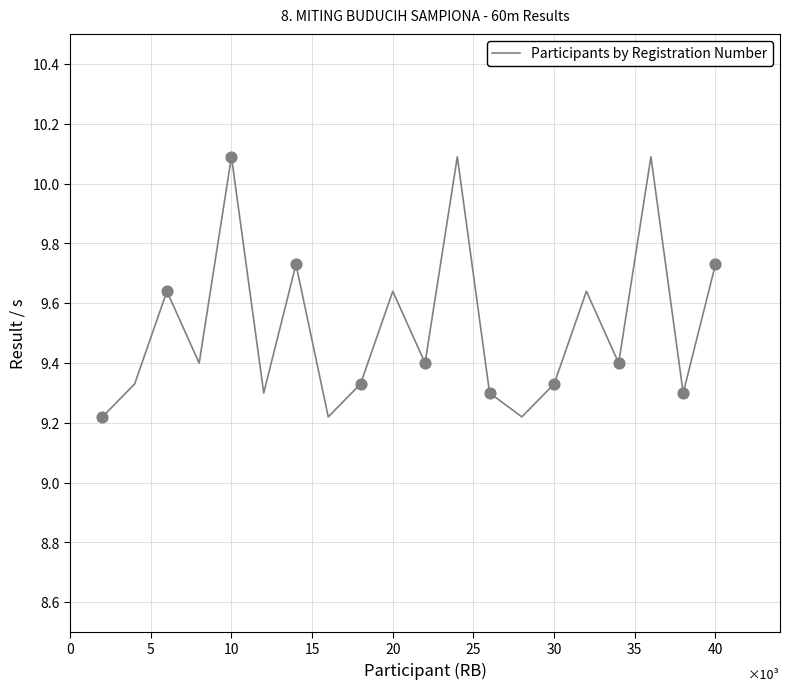

What is the maximum value shown in the chart?

10.1